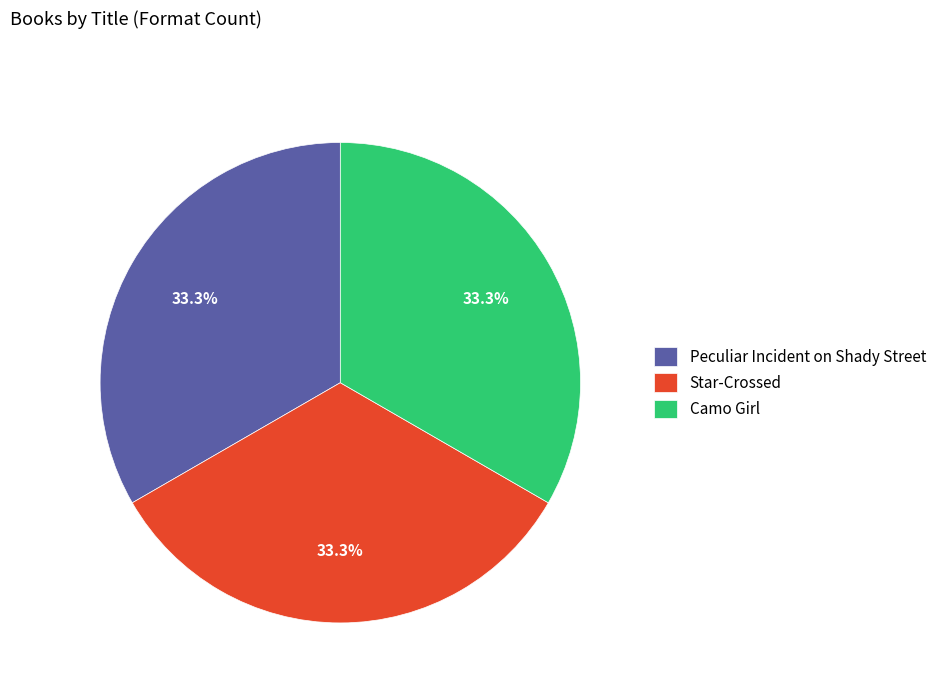

What percentage do Peculiar Incident on Shady Street and Star-Crossed together represent?

66.7%